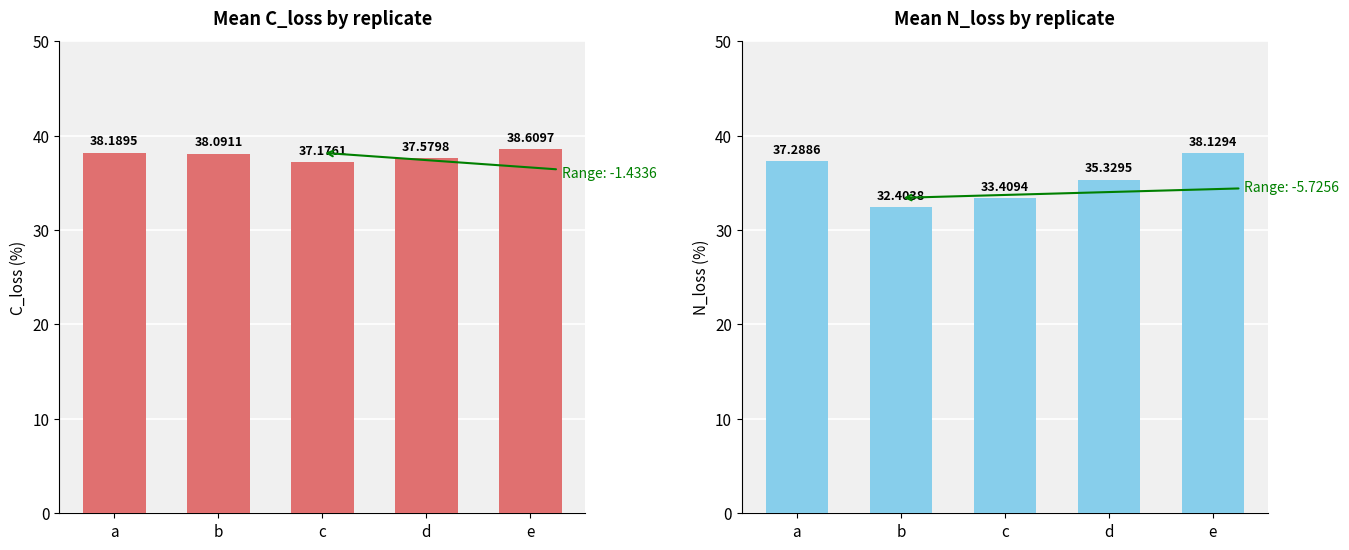

At which category is the sum across all series the highest?

e